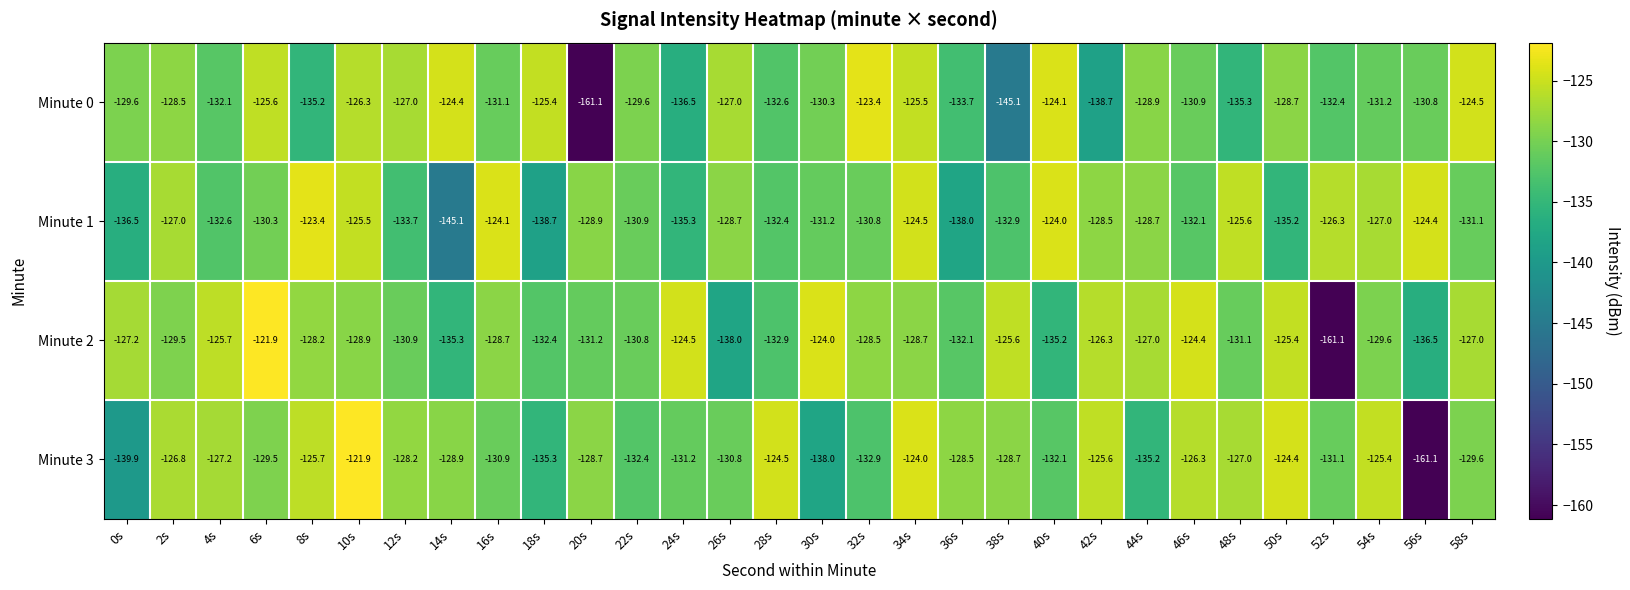

What is the sum of the Minute 0 values at 56s and 10s?

-257.1